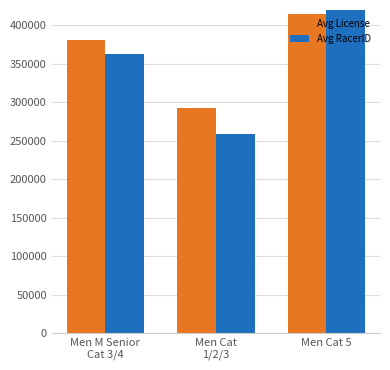

Reading right to left, list all the values displayed in this chart.

Avg License: 414182	292172	381308
Avg RacerID: 420191	258233	362636